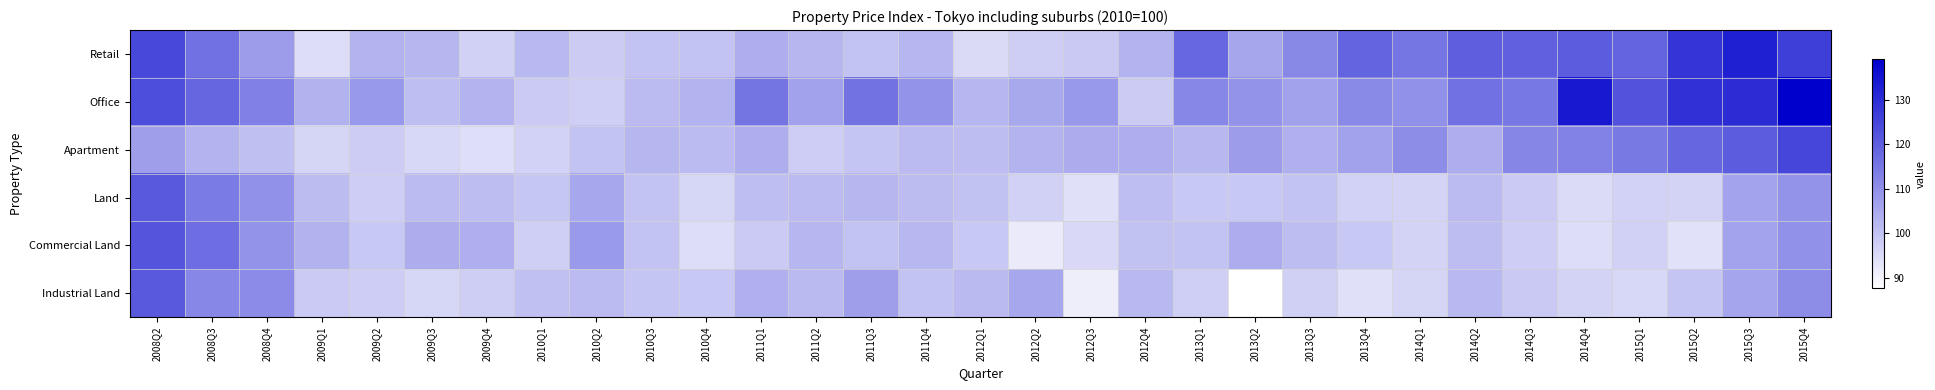

Which has a higher value, 2015Q4 or 2014Q3?

2015Q4